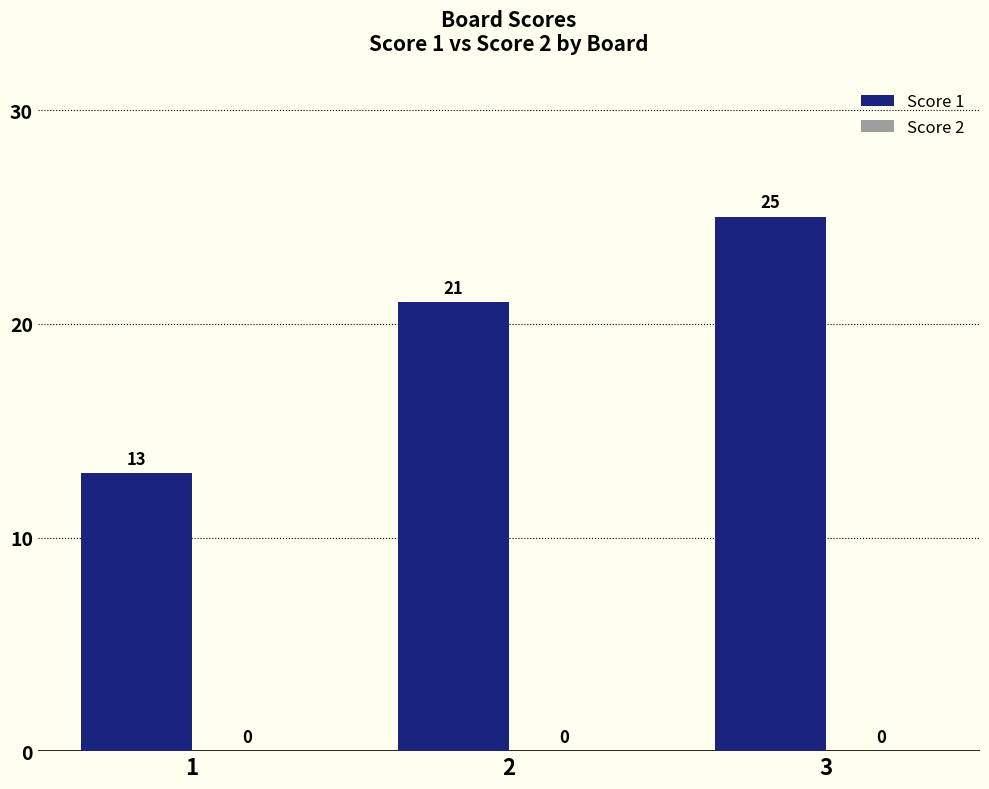

Reading right to left, what are all the values shown in this chart?

3=25	2=21	1=13